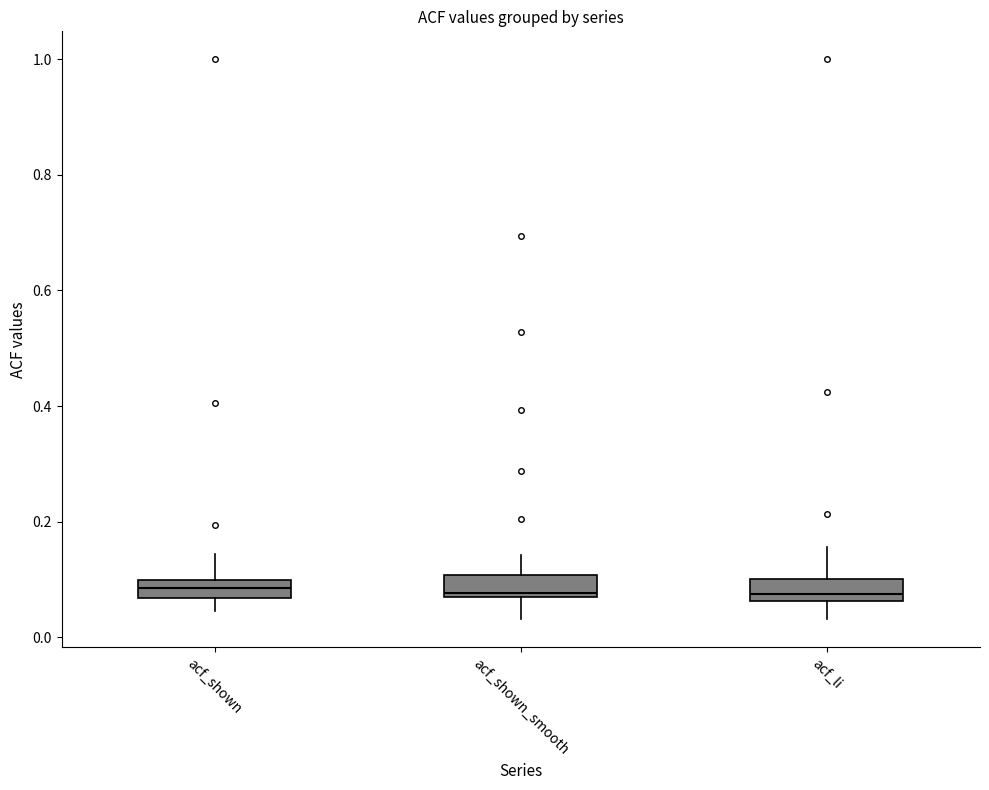

Where does the upper whisker of the box for acf_shown end on the y-axis? The values are not printed on the chart, so give them approximately, as read against the axis.

0.14